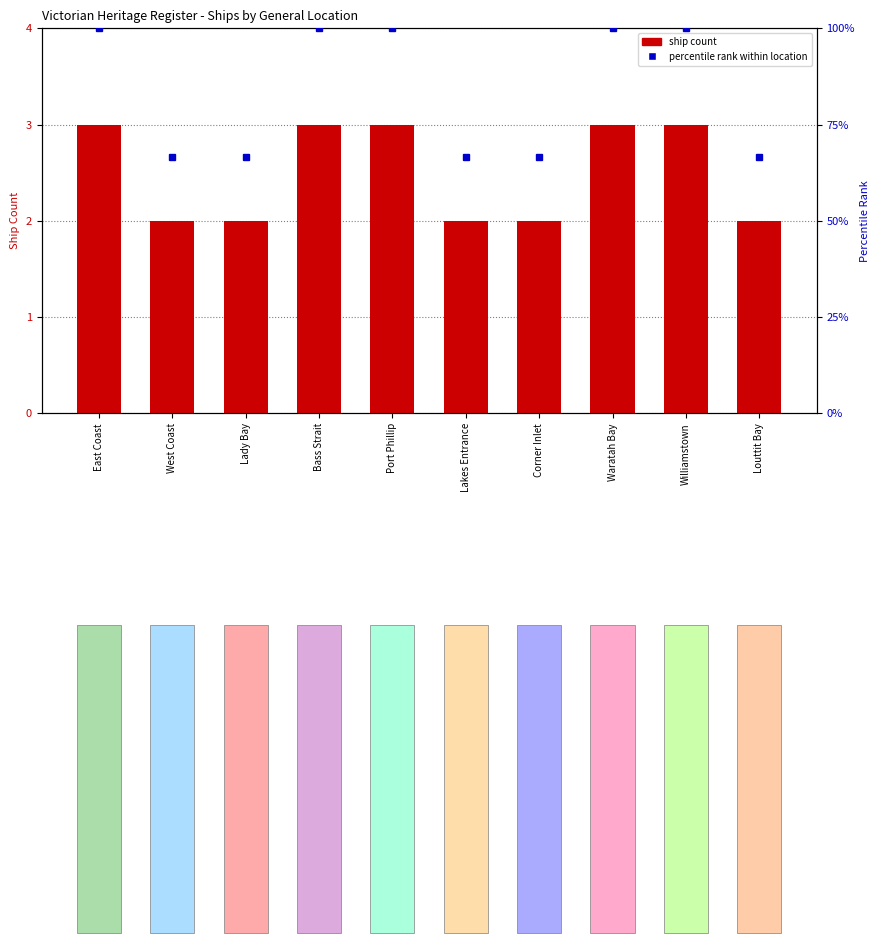

How many bars are there in total?

20